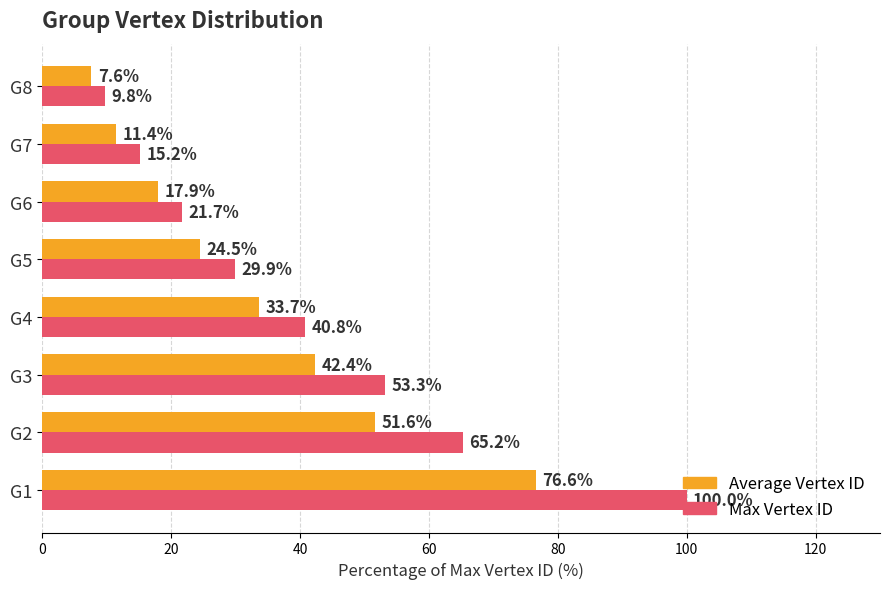

The value of Average Vertex ID at G3 is 42.4. True or false?

True